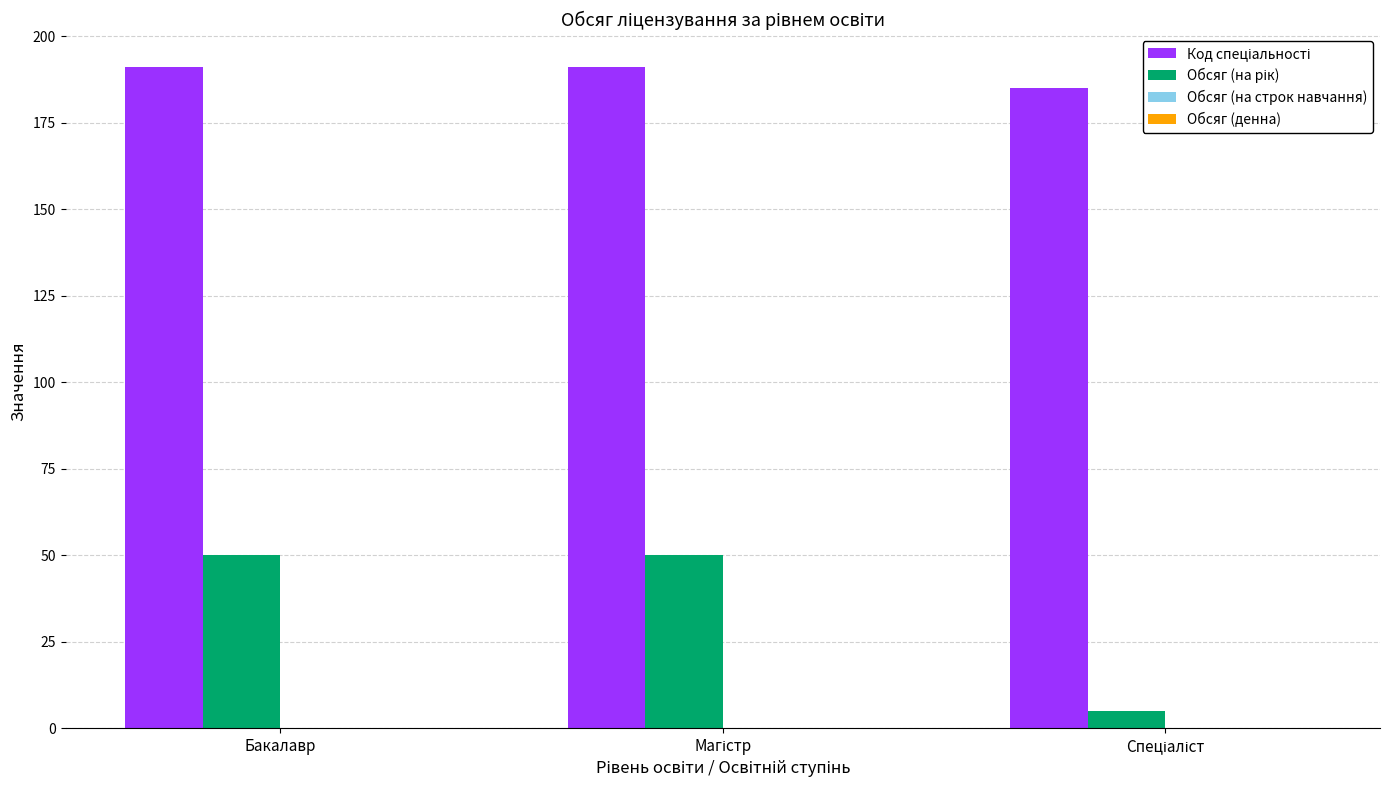

What is the maximum value shown in the chart?

191